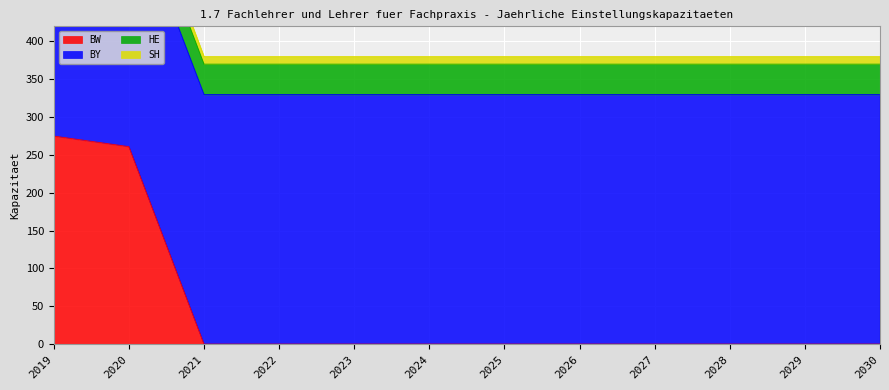

Reading right to left, list all the values displayed in this chart.

BW: 2030=0	2029=0	2028=0	2027=0	2026=0	2025=0	2024=0	2023=0	2022=0	2021=0	2020=261	2019=275
BY: 2030=330	2029=330	2028=330	2027=330	2026=330	2025=330	2024=330	2023=330	2022=330	2021=330	2020=330	2019=330
HE: 2030=40	2029=40	2028=40	2027=40	2026=40	2025=40	2024=40	2023=40	2022=40	2021=40	2020=40	2019=34
SH: 2030=10	2029=10	2028=10	2027=10	2026=10	2025=10	2024=10	2023=10	2022=10	2021=10	2020=14	2019=10